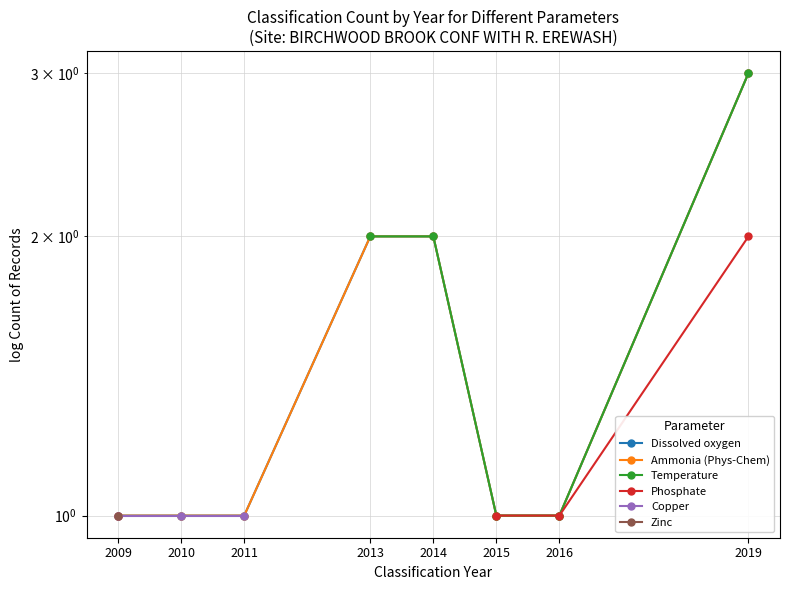

True or false: Ammonia (Phys-Chem) has more than 1 points higher than both neighbors.

False